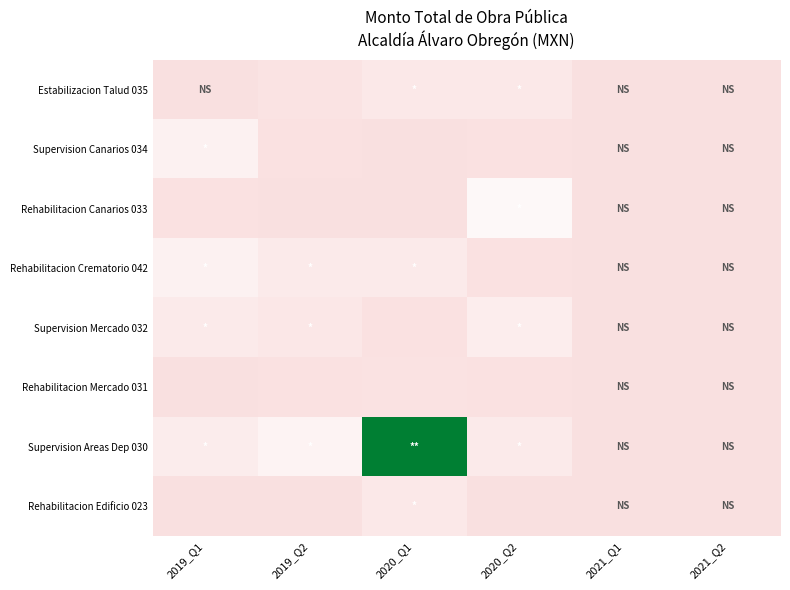

Reading left to right, transcribe all the data shown in this chart.

Estabilizacion Talud 035: 2019_Q1=0.0	2019_Q2=1399115.3	2020_Q1=3312869.4	2020_Q2=3293253.0	2021_Q1=0.0	2021_Q2=0.0
Supervision Canarios 034: 2019_Q1=7065188.9	2019_Q2=312000.0	2020_Q1=99398.0	2020_Q2=599999.9	2021_Q1=0.0	2021_Q2=0.0
Rehabilitacion Canarios 033: 2019_Q1=420000.0	2019_Q2=243249.4	2020_Q1=277705.7	2020_Q2=9884426.0	2021_Q1=0.0	2021_Q2=0.0
Rehabilitacion Crematorio 042: 2019_Q1=6994802.0	2019_Q2=4054156.8	2020_Q1=4361309.6	2020_Q2=334248.1	2021_Q1=0.0	2021_Q2=0.0
Supervision Mercado 032: 2019_Q1=4268039.0	2019_Q2=3140272.5	2020_Q1=463237.9	2020_Q2=5557318.3	2021_Q1=0.0	2021_Q2=0.0
Rehabilitacion Mercado 031: 2019_Q1=254217.8	2019_Q2=470553.2	2020_Q1=871729.8	2020_Q2=429737.3	2021_Q1=0.0	2021_Q2=0.0
Supervision Areas Dep 030: 2019_Q1=5000000.0	2019_Q2=7824109.5	2020_Q1=25168633.0	2020_Q2=4352337.8	2021_Q1=0.0	2021_Q2=0.0
Rehabilitacion Edificio 023: 2019_Q1=189446.8	2019_Q2=275367.0	2020_Q1=3499446.8	2020_Q2=278815.9	2021_Q1=0.0	2021_Q2=0.0